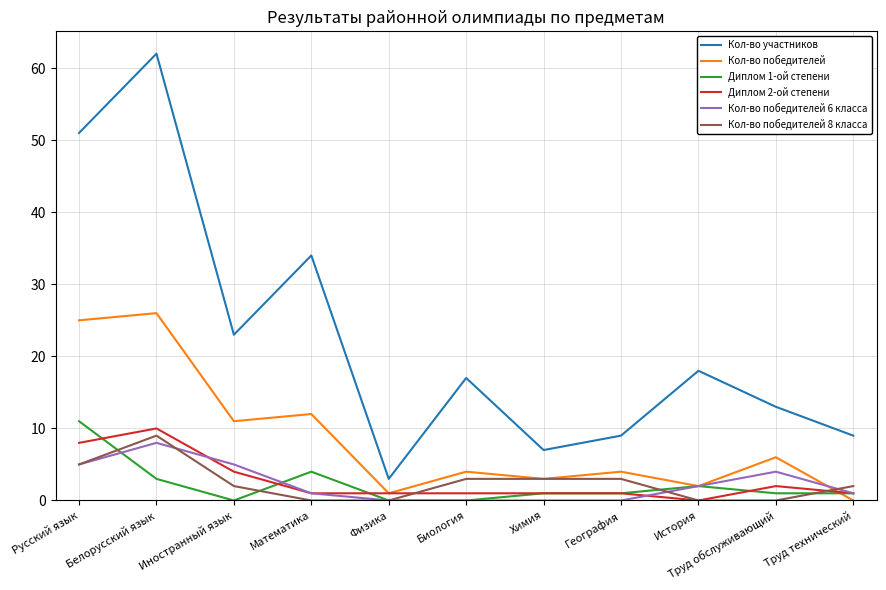

Which series has the largest total across all categories?

Кол-во участников